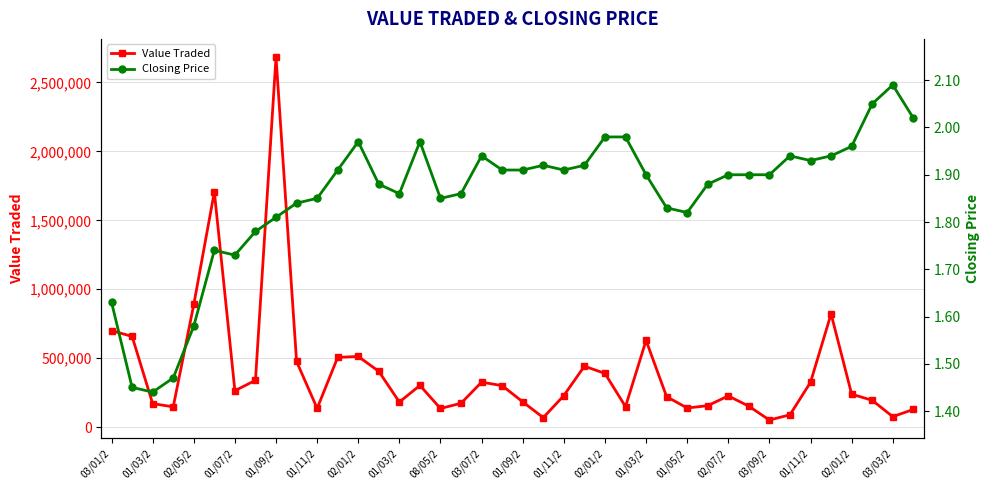

Is it true that Closing Price equals 0.7 at 01/03/2?

False